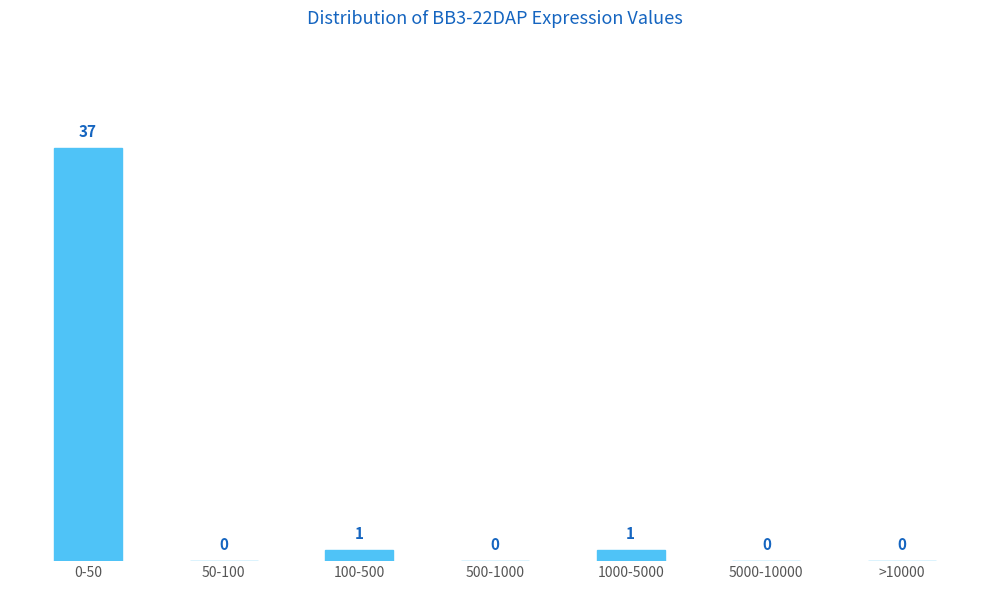

Reading right to left, transcribe all the data shown in this chart.

>10000=0	5000-10000=0	1000-5000=1	500-1000=0	100-500=1	50-100=0	0-50=37